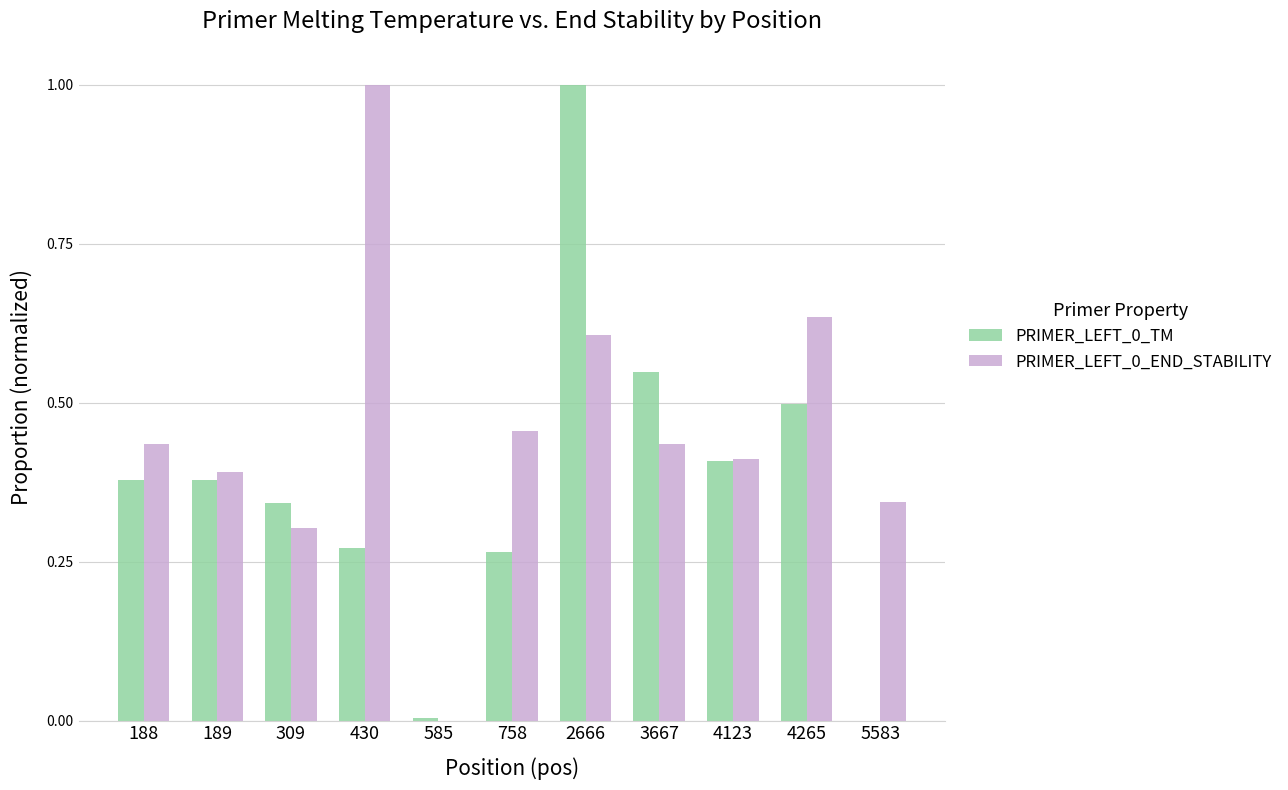

How many distinct data groups are displayed?

2